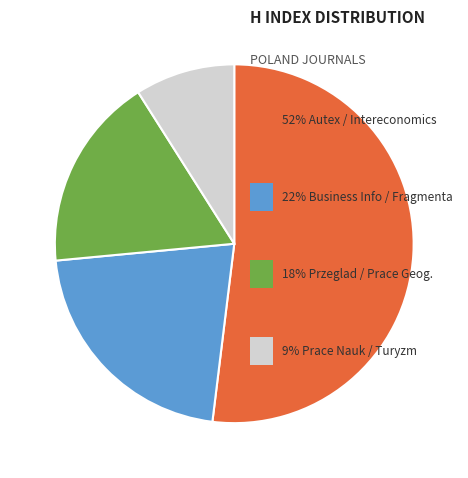

Is there a majority slice in this chart?

Yes